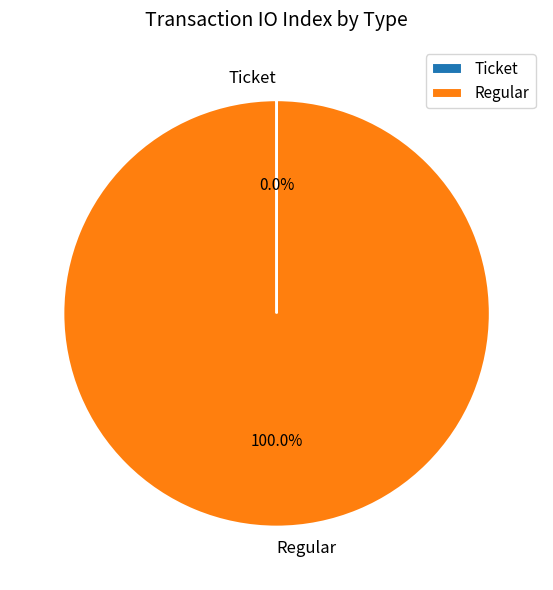

What percentage is the Regular slice, to the nearest percent?

100%